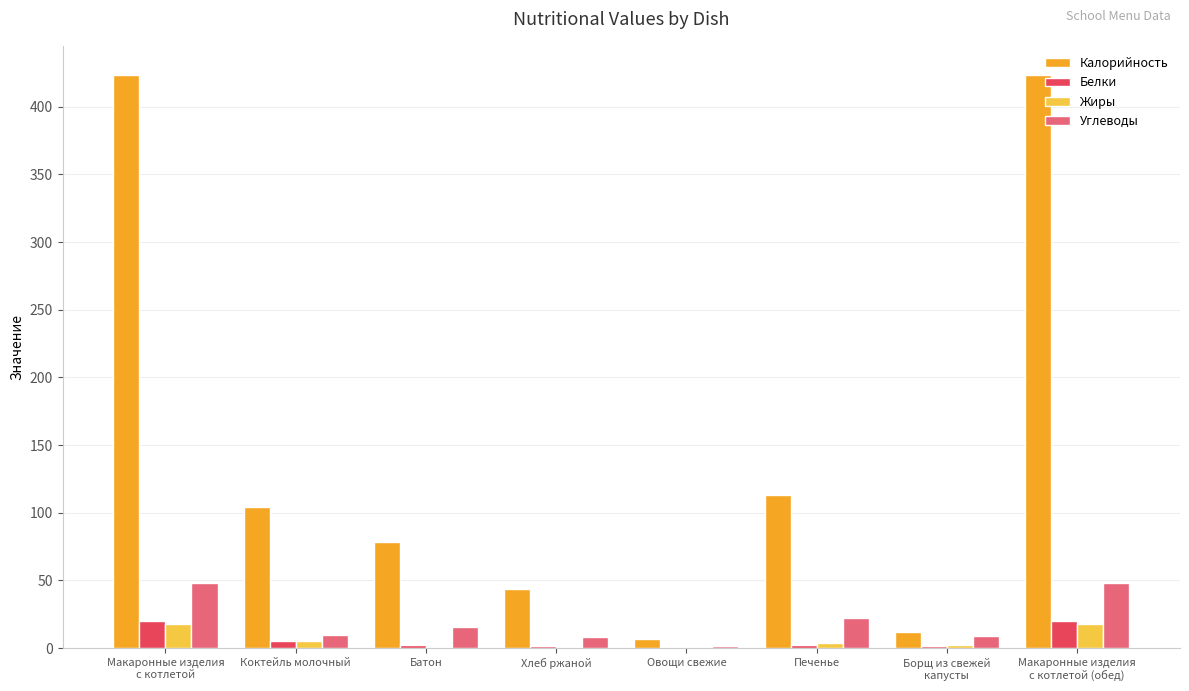

What is the maximum value for Жиры?

17.7